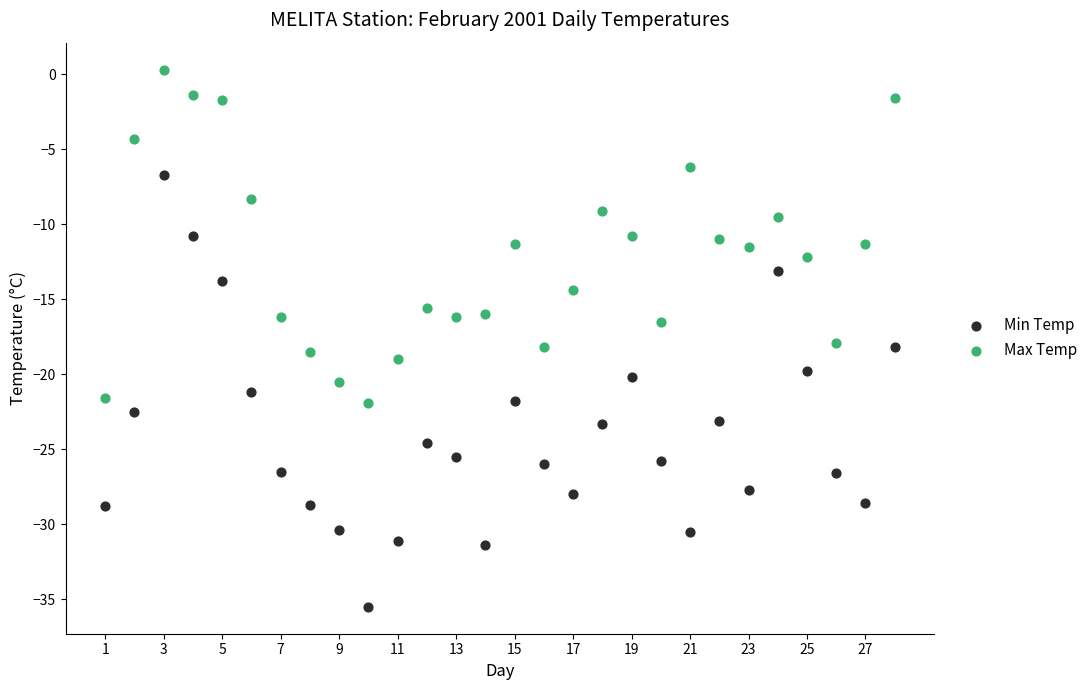

Which series has the widest spread of Y values?

Min Temp